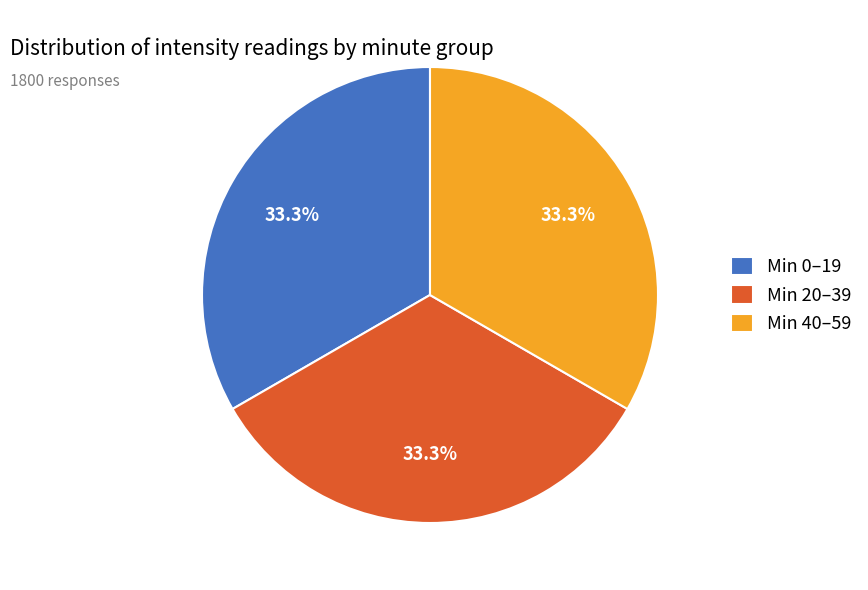

Approximately how many times larger is the value at Min 20–39 compared to Min 40–59?

1.0